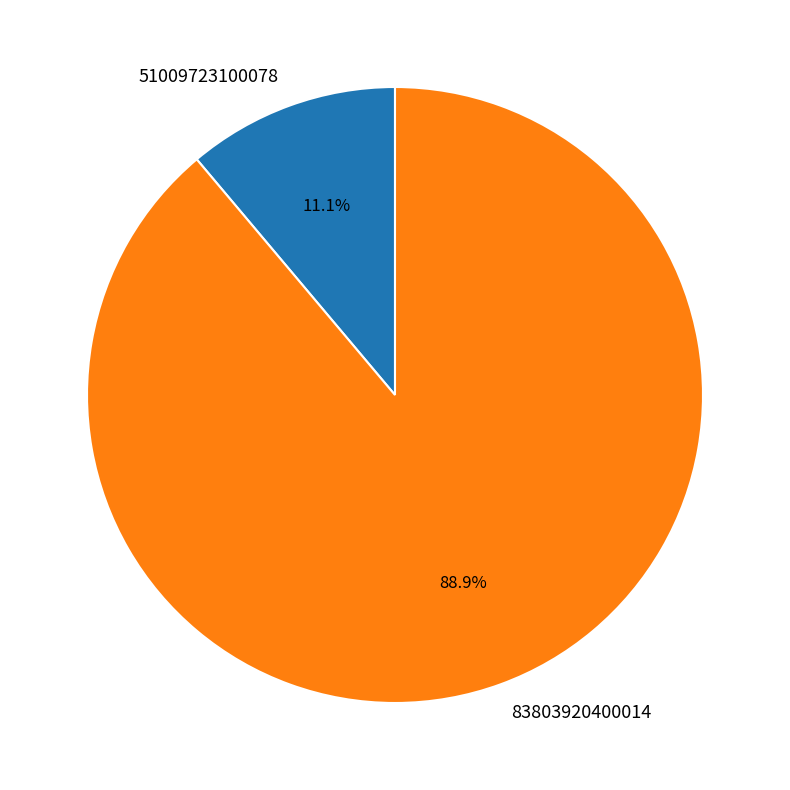

How many slices are in this pie chart?

2